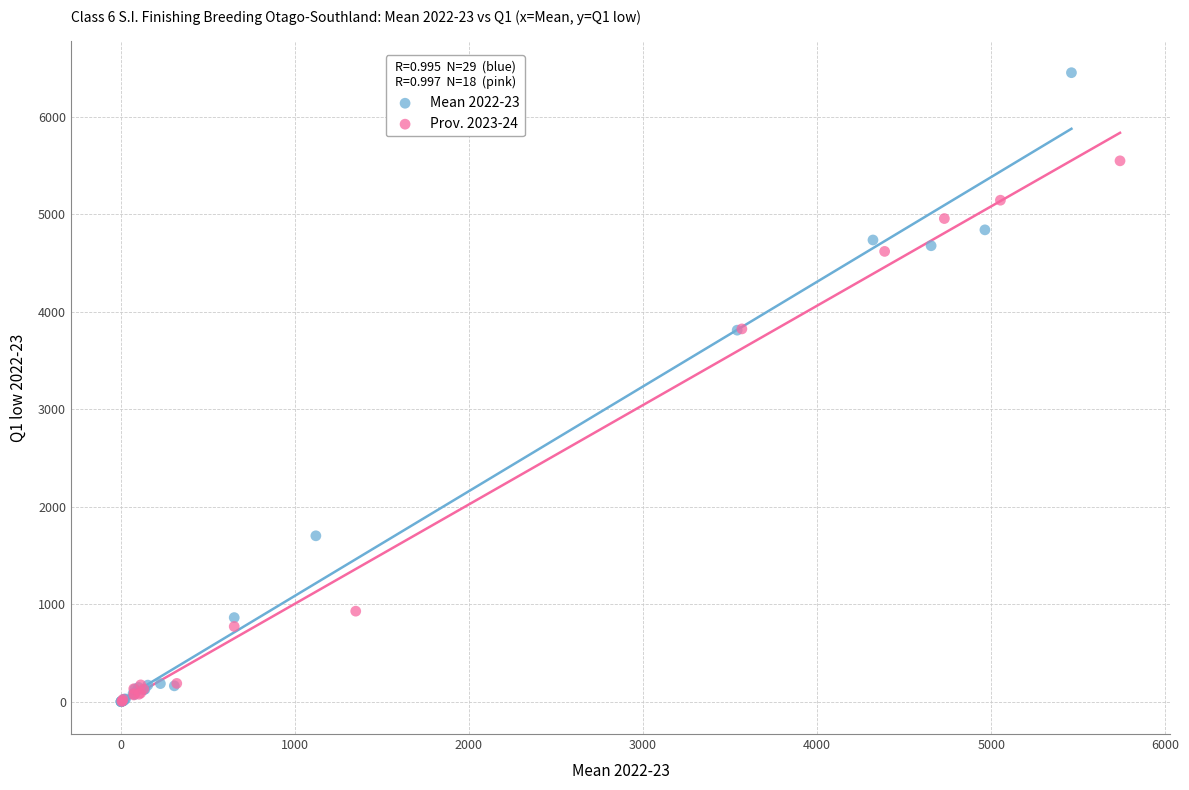

What are all the series names shown in the legend?

Mean 2022-23, Prov. 2023-24